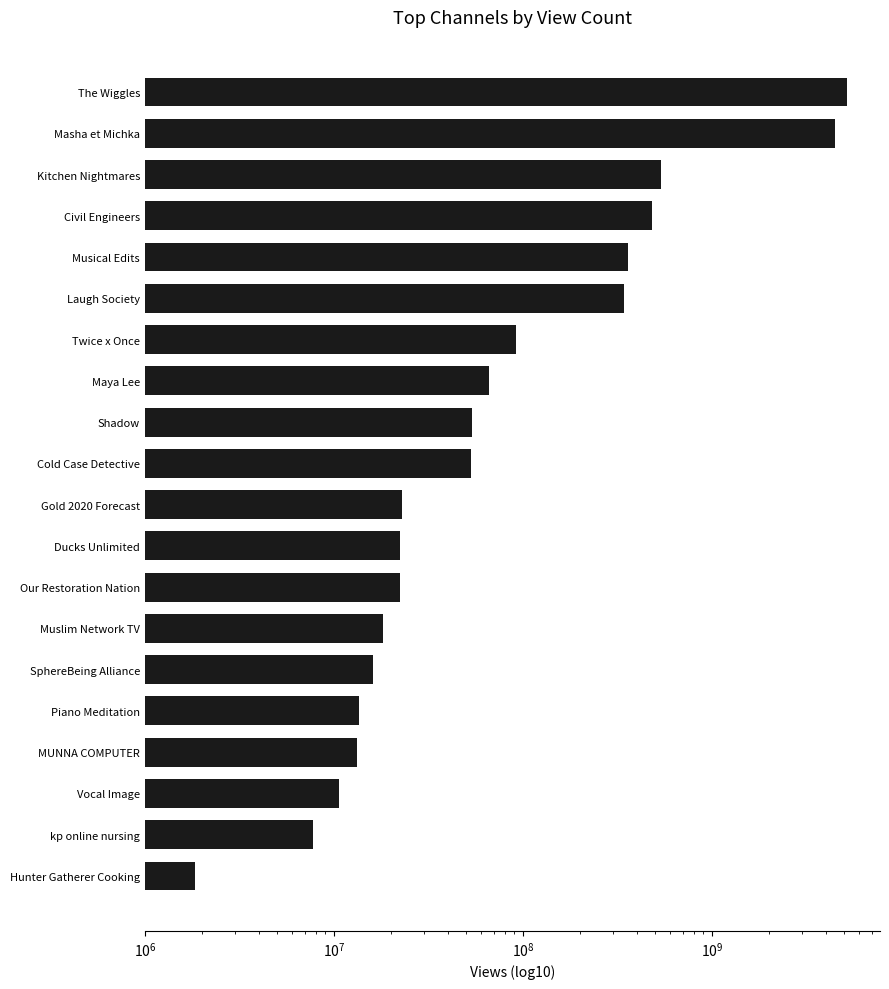

What is the value of the 4th bar from the left?

13195076